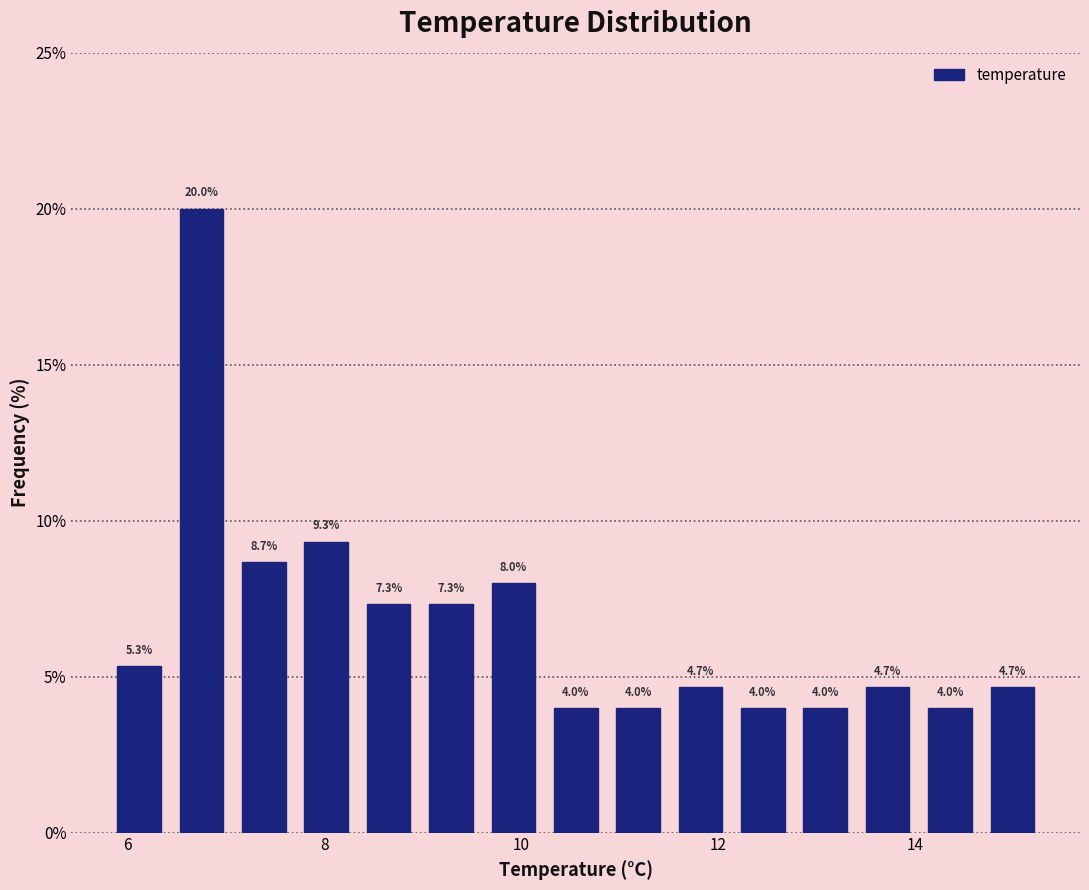

Read against the x-axis, roughly where is the centre of the tallest bar?

6.8